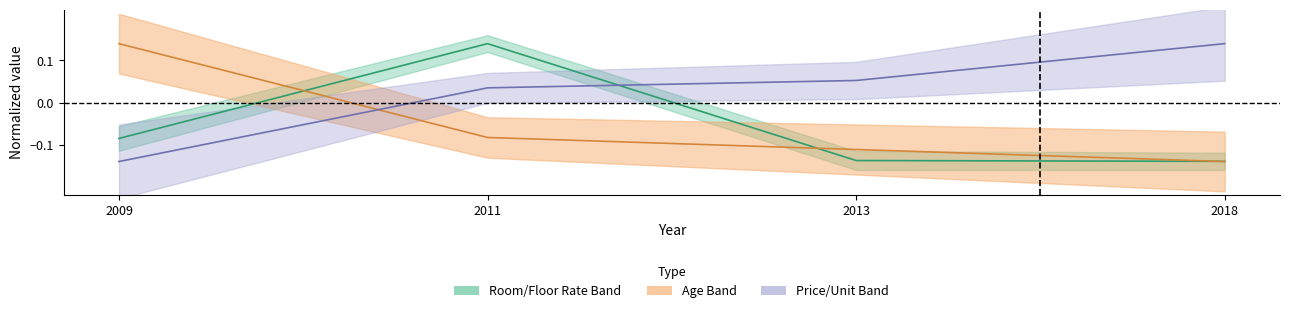

What is the minimum value for Room Rate?

-0.1